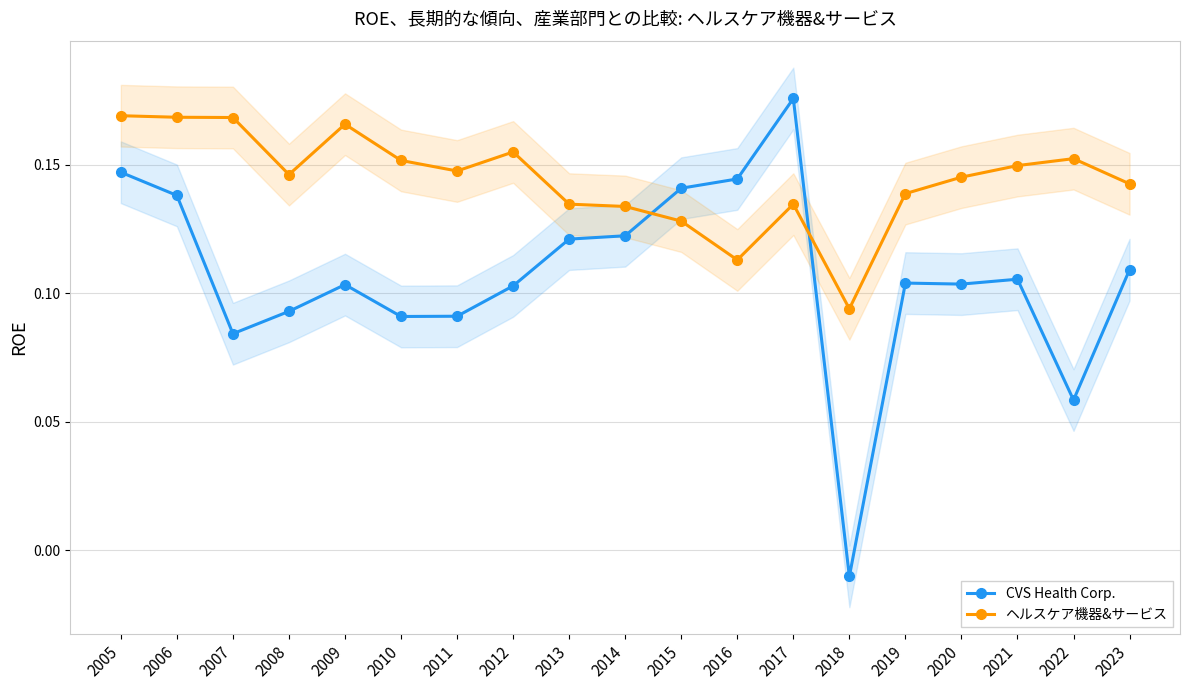

Read the CVS Health Corp. value at 2020.

0.1